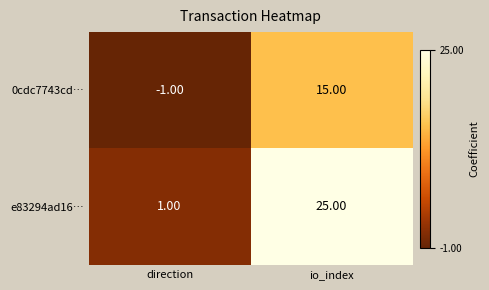

What is the difference between the maximum and minimum values in the e83294ad16… series?

24